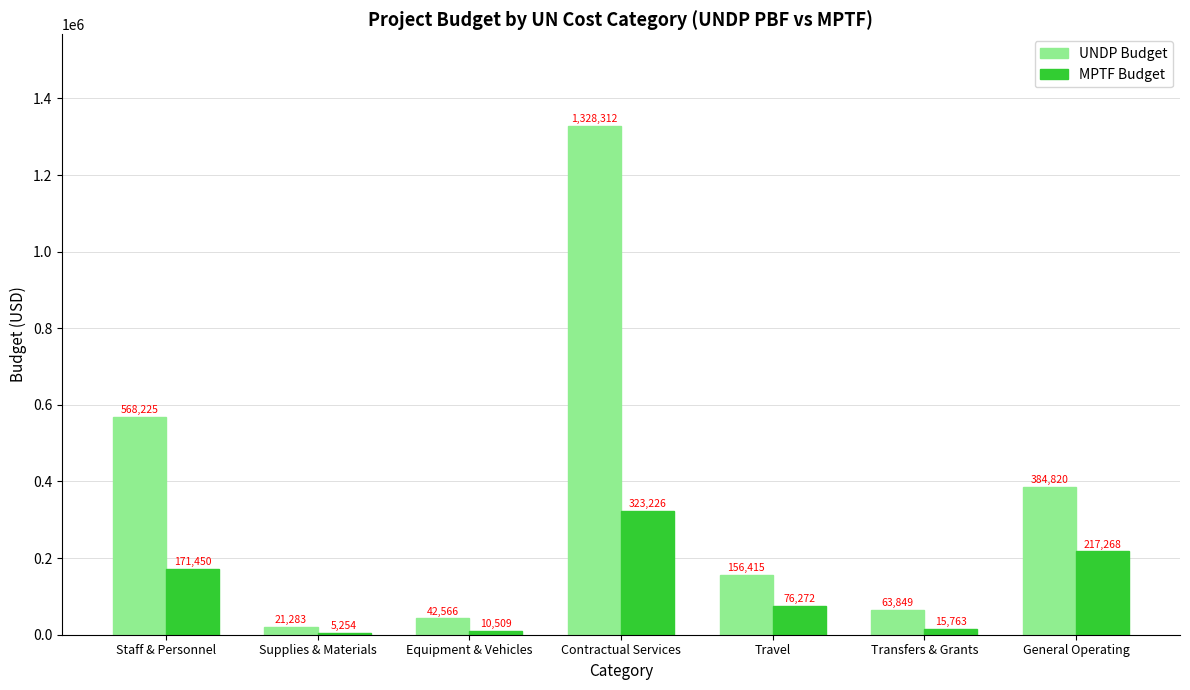

Where is UNDP Budget nearest to the value 674797?

Staff & Personnel